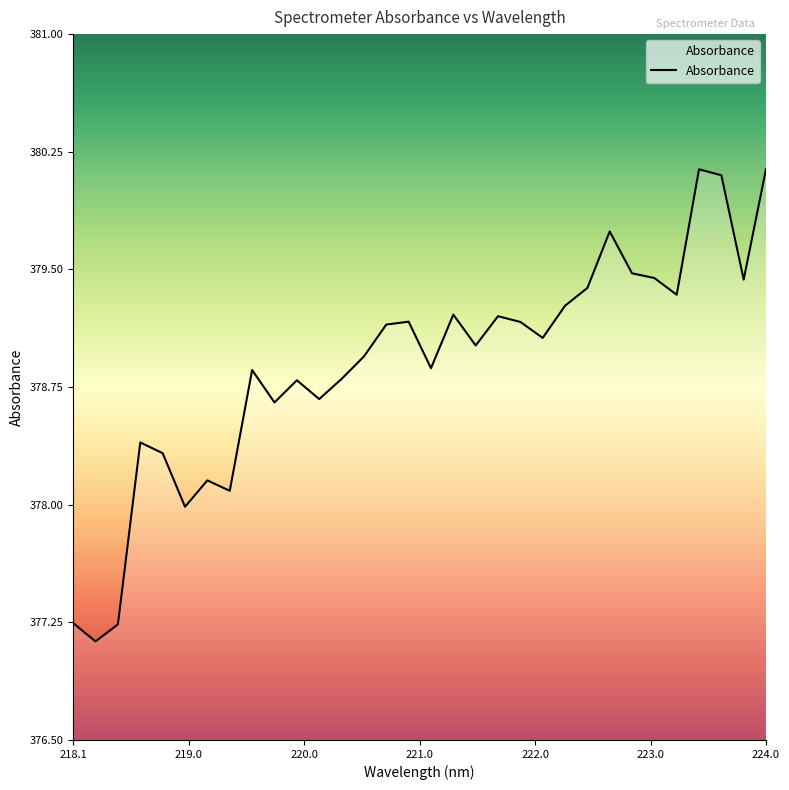

What is the maximum value shown in the chart?

380.1